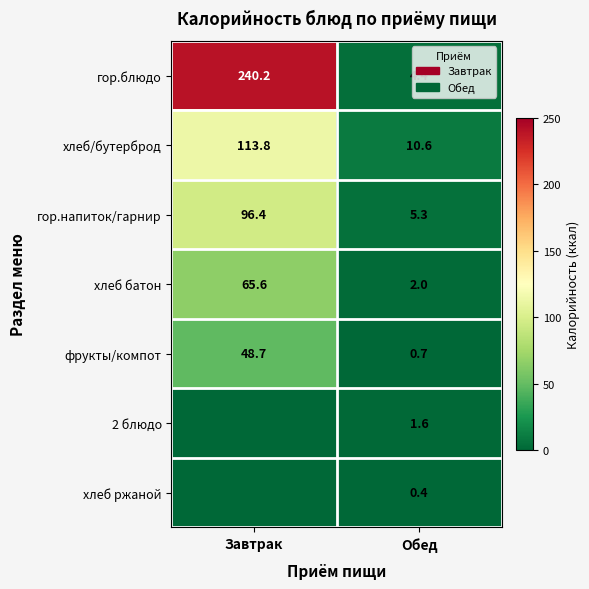

Read the хлеб/бутерброд value at Завтрак.

113.8